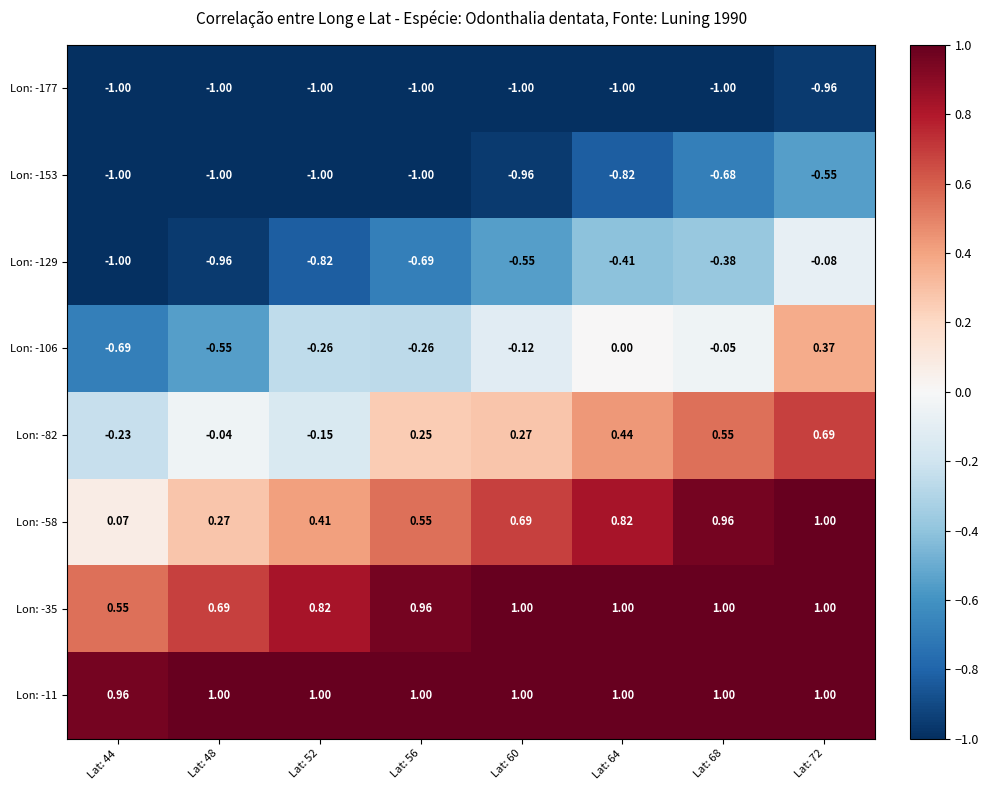

Is the value of Lon: -153 at Lat: 56 greater than the value of Lon: -82 at Lat: 72?

No